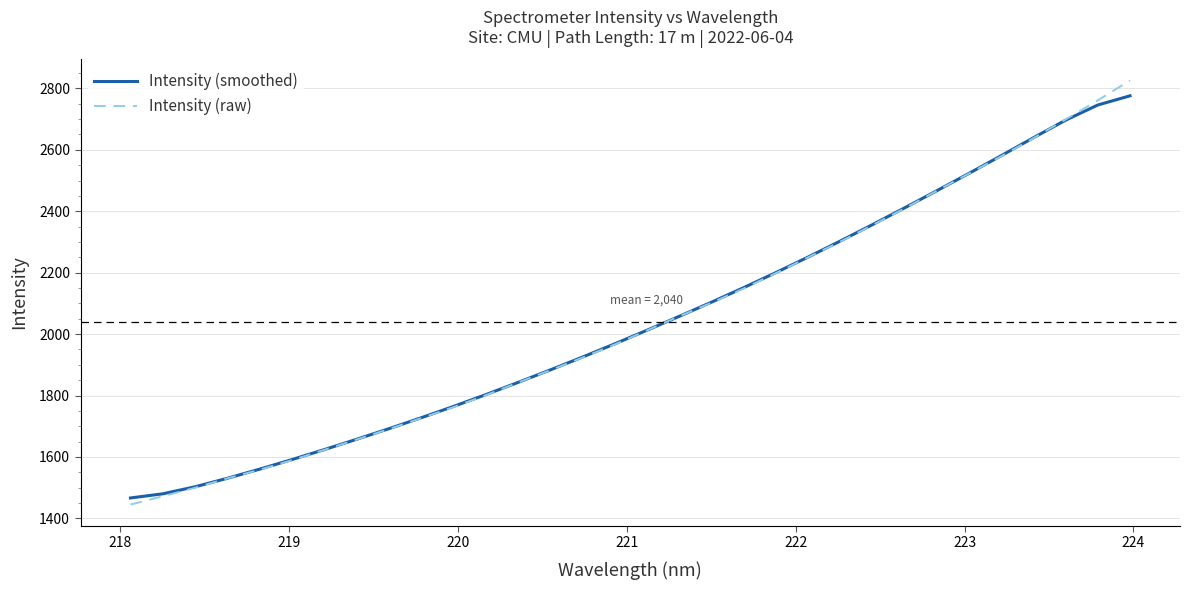

What is the highest value of the Intensity (raw) series?

2825.8